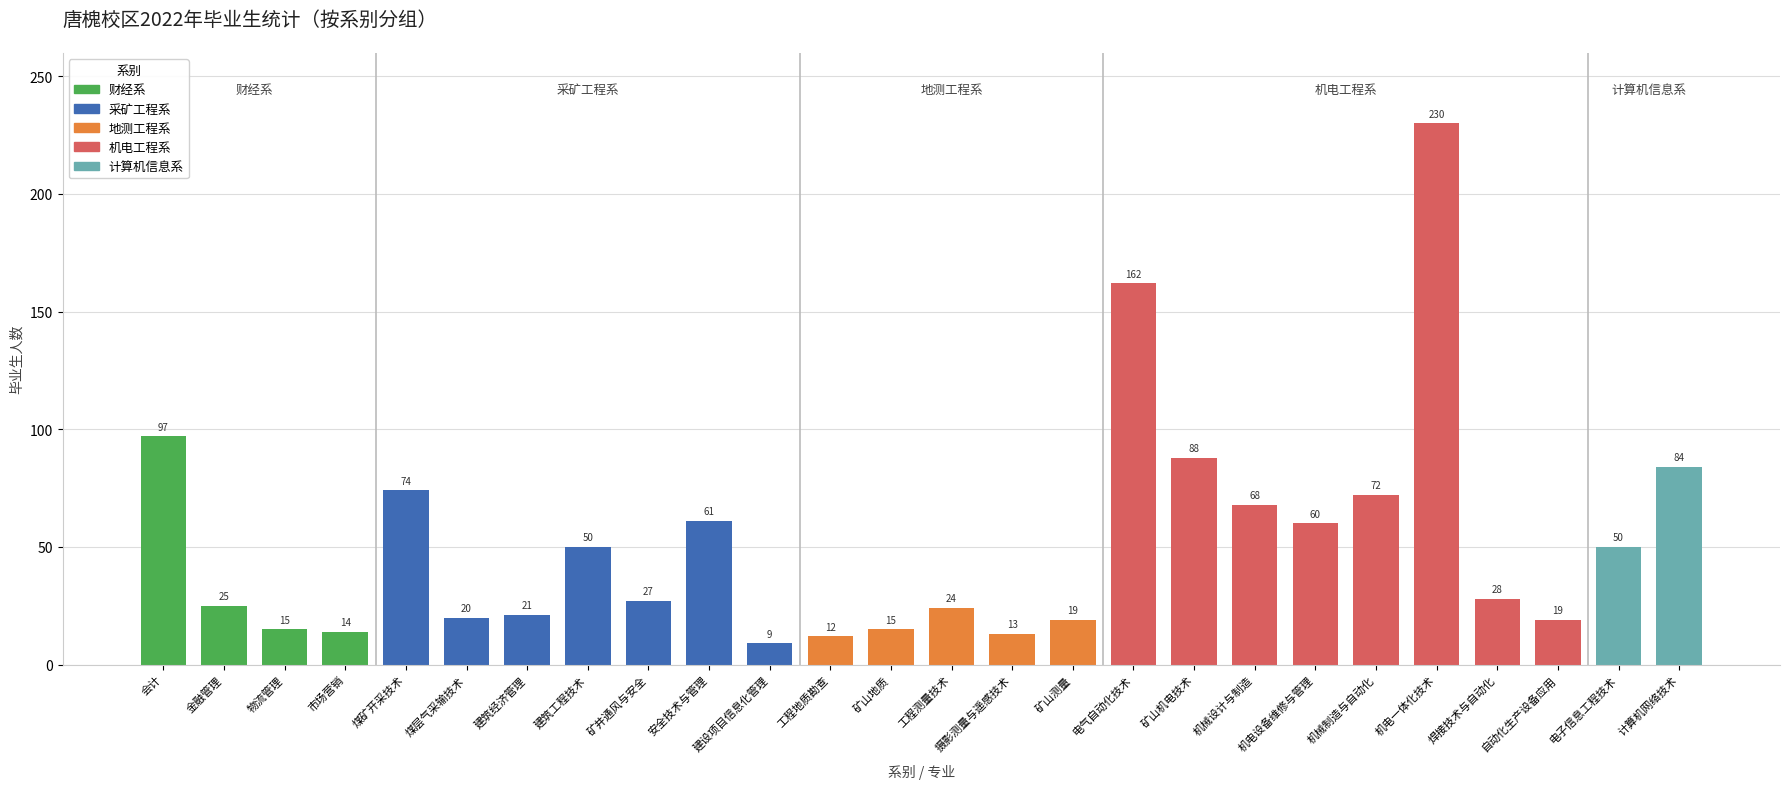

What is the change in value from 建筑经济管理 to 工程地质勘查?

-9